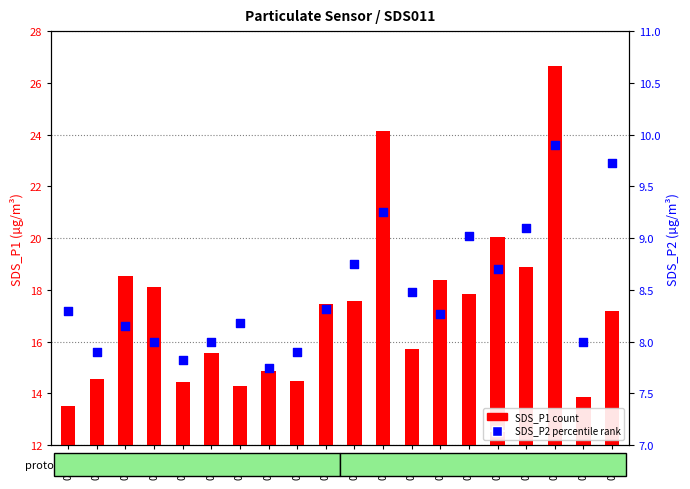

What is the total value across all series at 00:40?

28.0